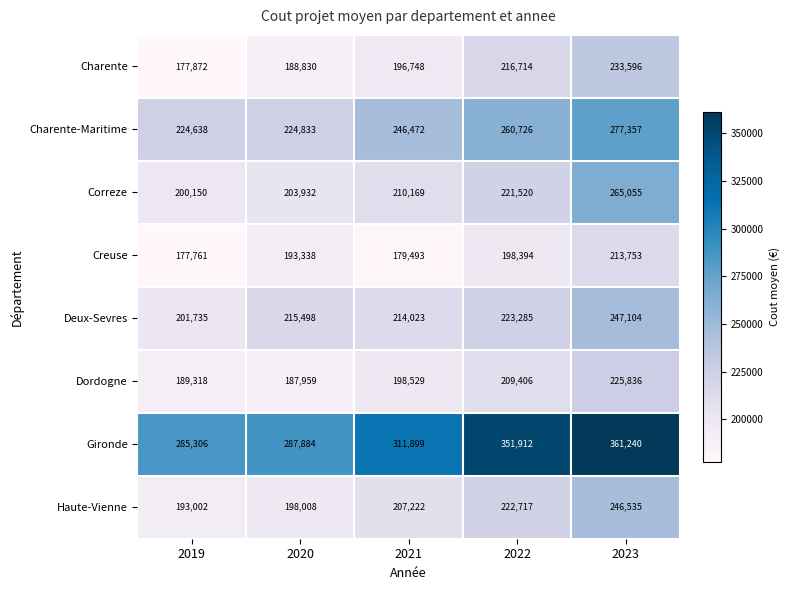

Read the Haute-Vienne value at 2021, to the nearest 10.

207220